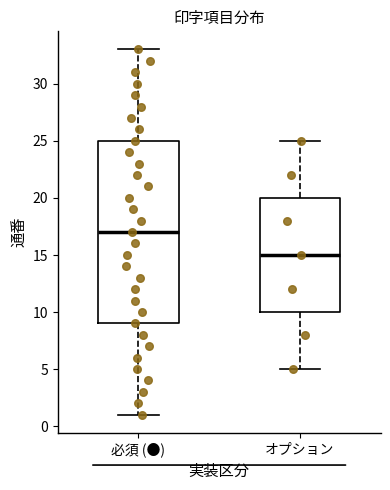

Which box has the highest median line?

必須 (●)